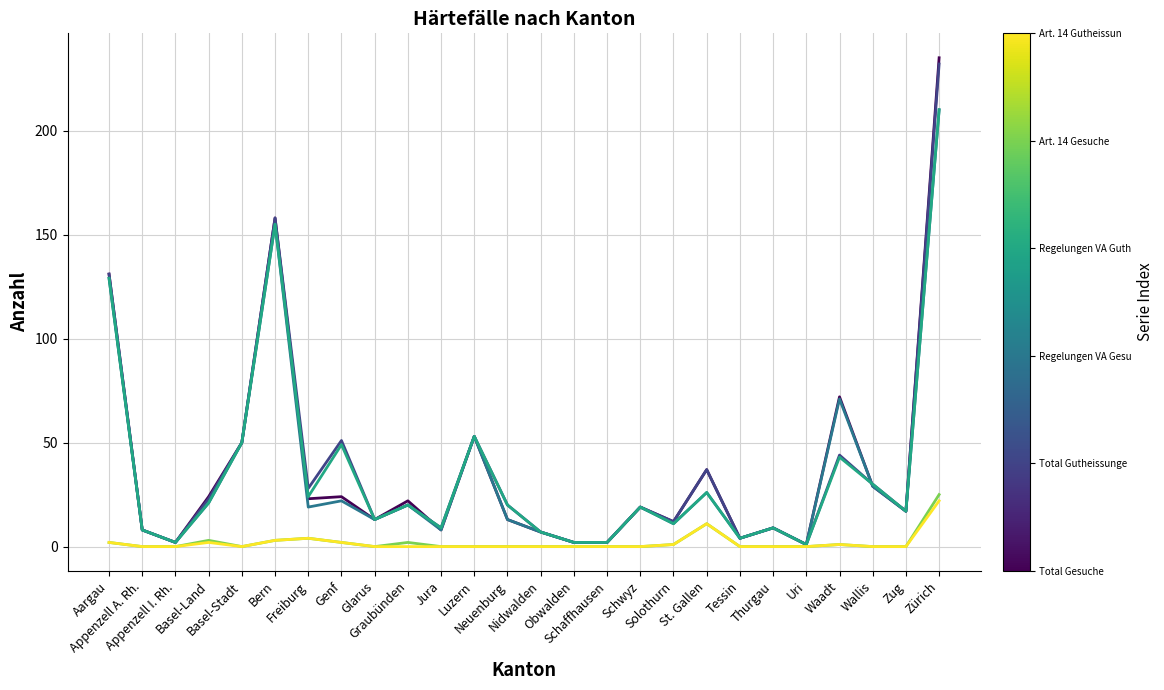

What is the greatest value displayed?

235